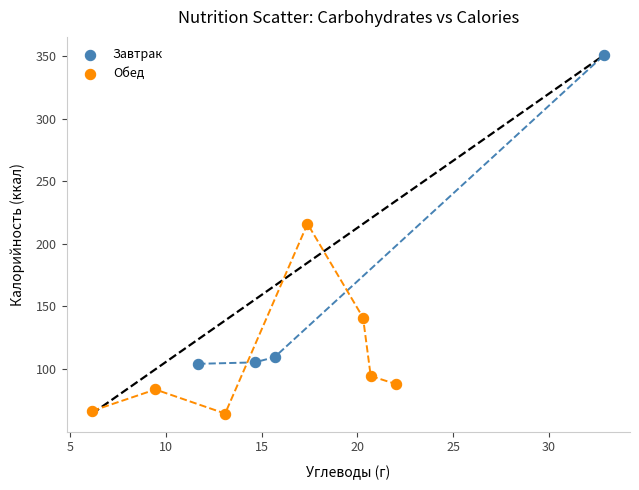

Which series contains the lowest Y value?

Обед